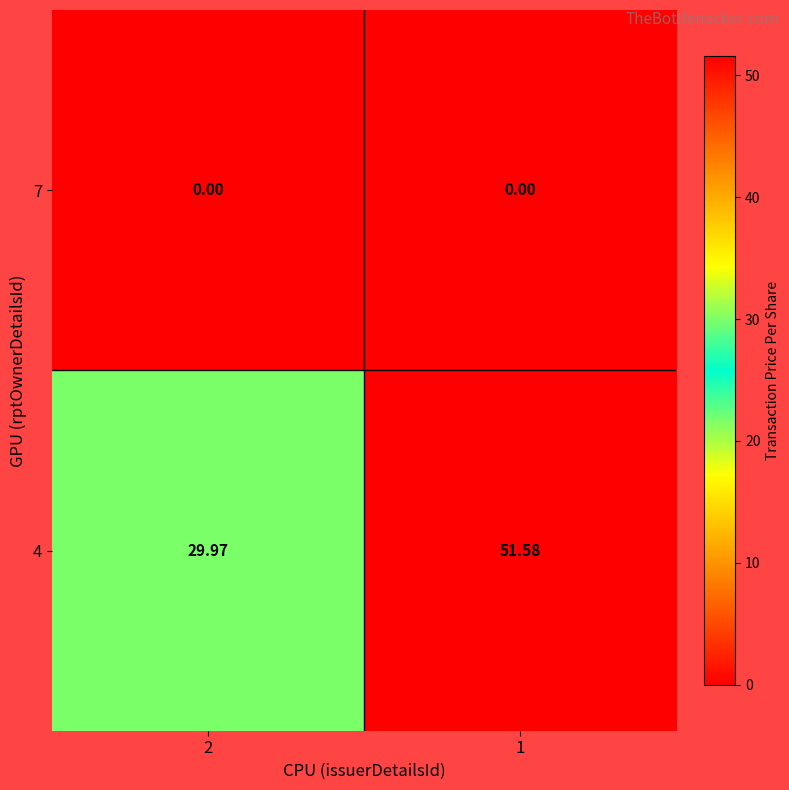

Reading right to left, transcribe all the data shown in this chart.

7: 1=0.0	2=0.0
4: 1=51.6	2=30.0